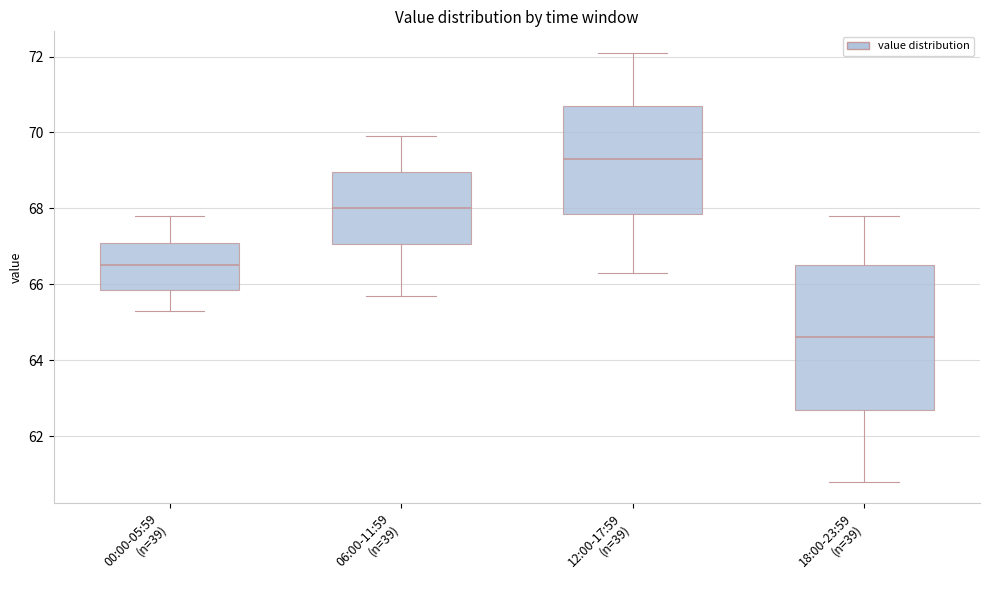

Which box has the highest median line?

12:00-17:59 (n=39)